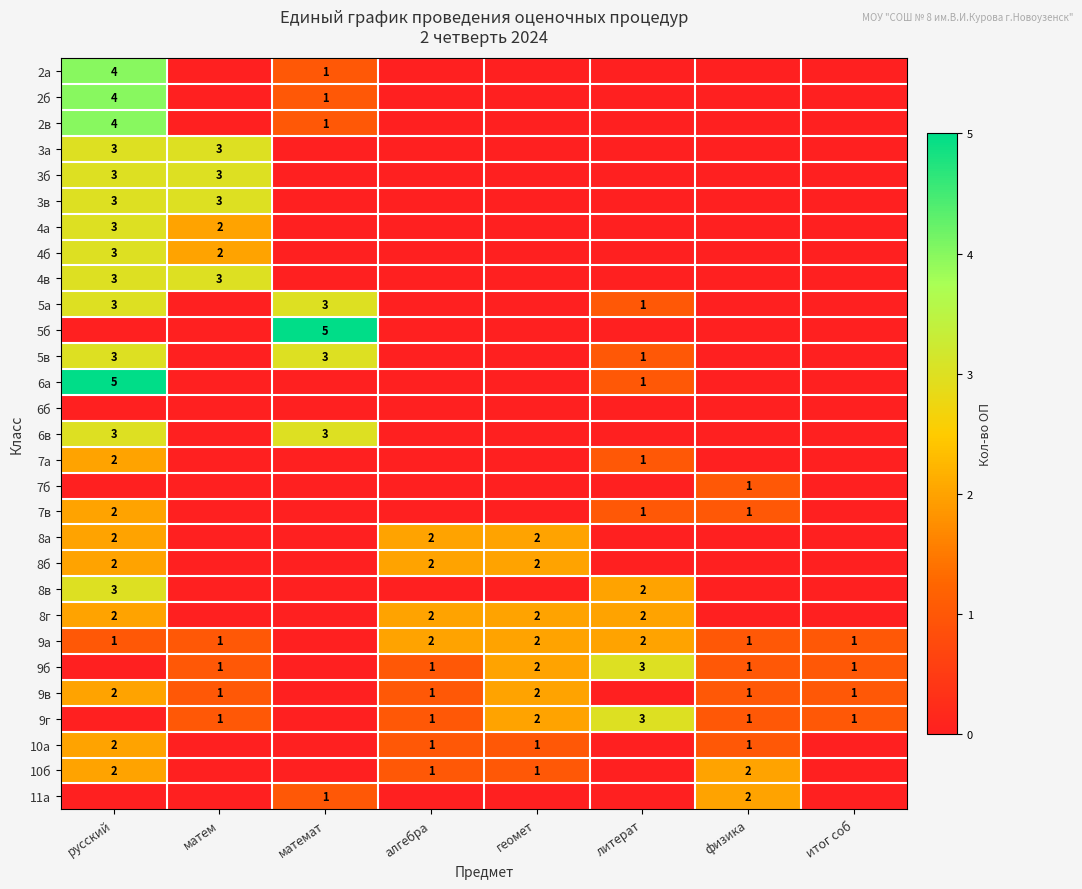

What is the difference between the second highest and second lowest values in the 8б series?

2